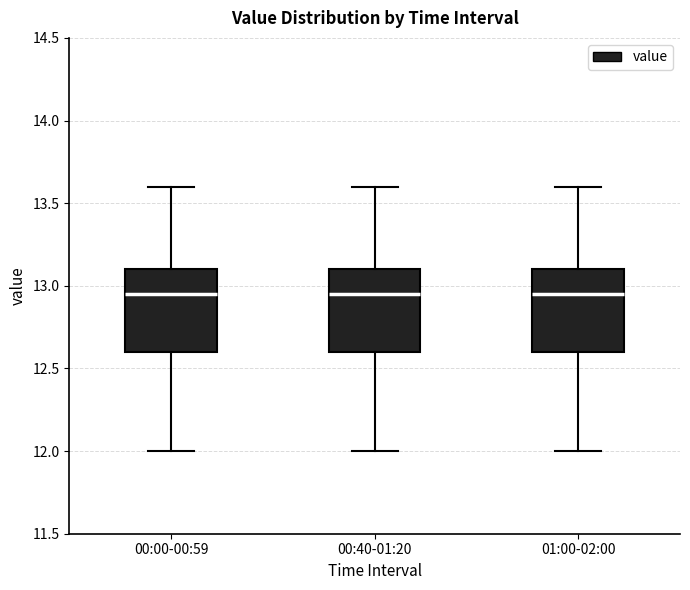

Reading left to right, read every box against the y-axis: the position of its median line, the range the box covers, and the ends of its whiskers. The values are not printed on the chart, so give them approximately, as read against the axis.

00:00-00:59: median 12.95, box 12.60 to 13.10, whiskers 12.00 to 13.60
00:40-01:20: median 12.95, box 12.60 to 13.10, whiskers 12.00 to 13.60
01:00-02:00: median 12.95, box 12.60 to 13.10, whiskers 12.00 to 13.60